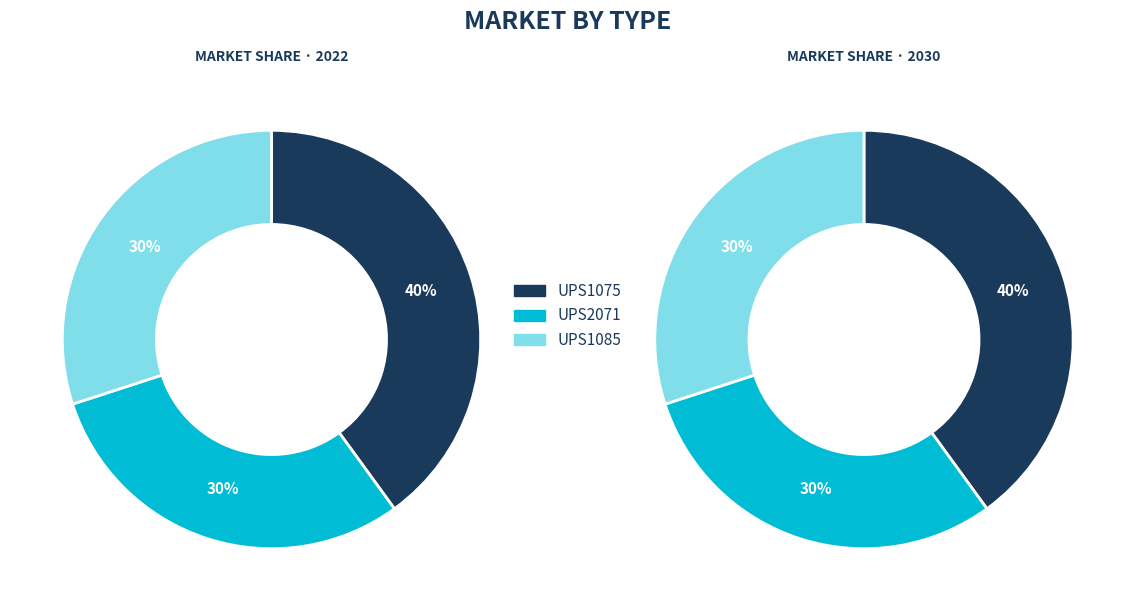

What percentage is the UPS1085 slice, to the nearest percent?

30%